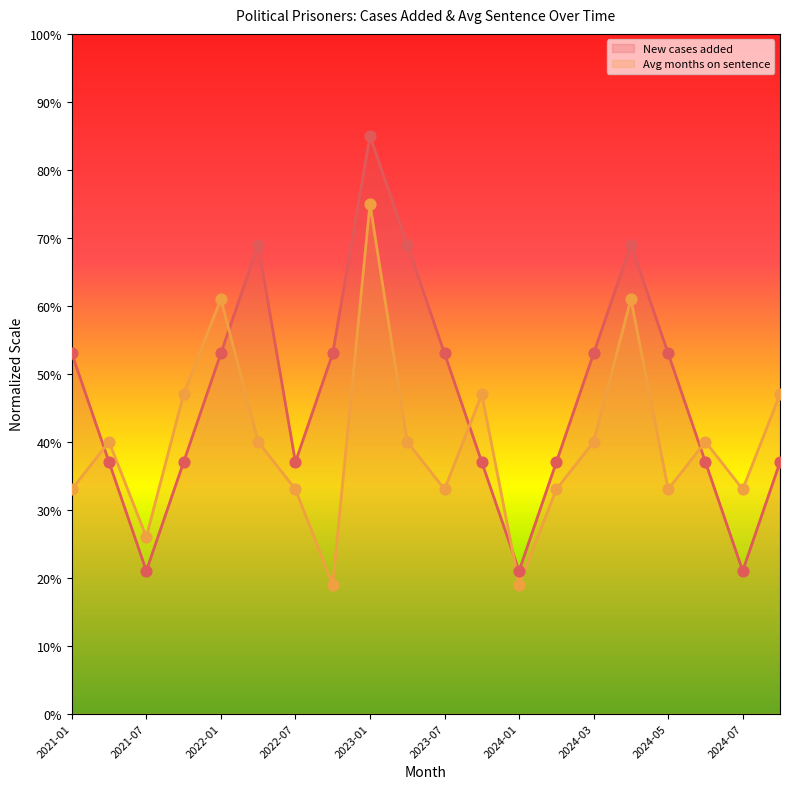

At how many categories does at least one series exceed 76?

1